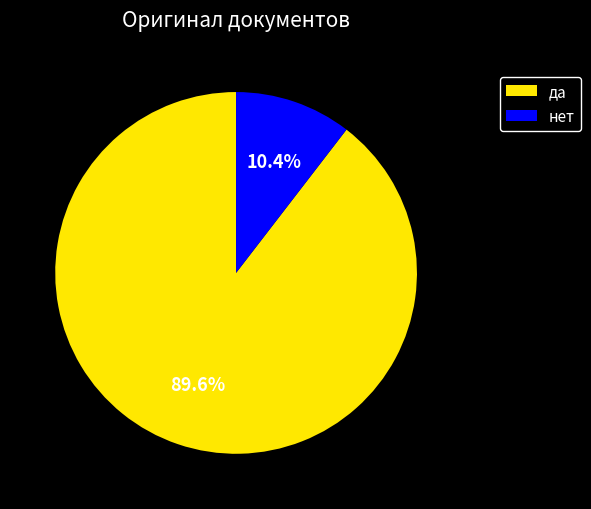

Combined, do нет and да account for over 50%?

Yes